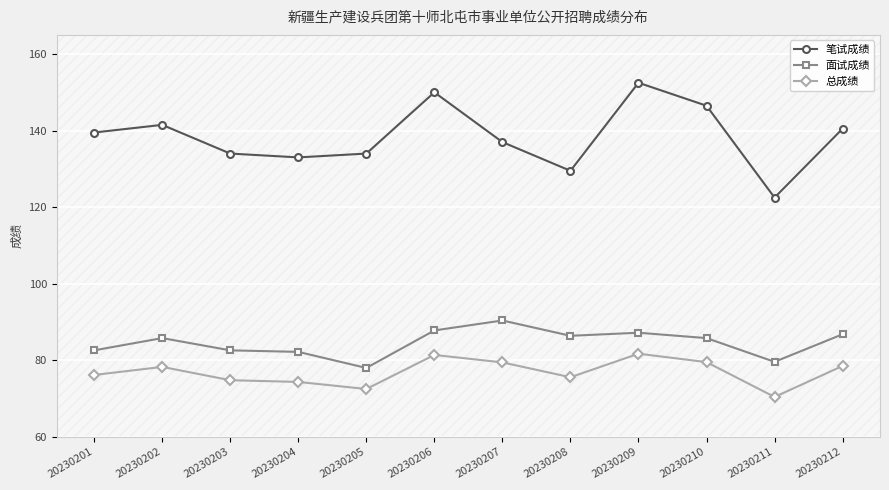

How many series are shown in this chart?

3